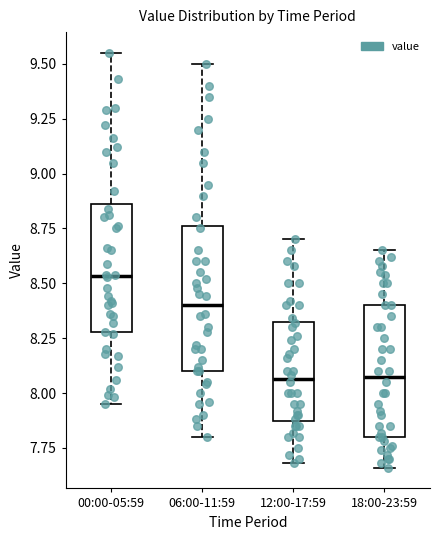

Where is the lower edge of the box for 12:00-17:59 on the y-axis? The values are not printed on the chart, so give them approximately, as read against the axis.

7.85